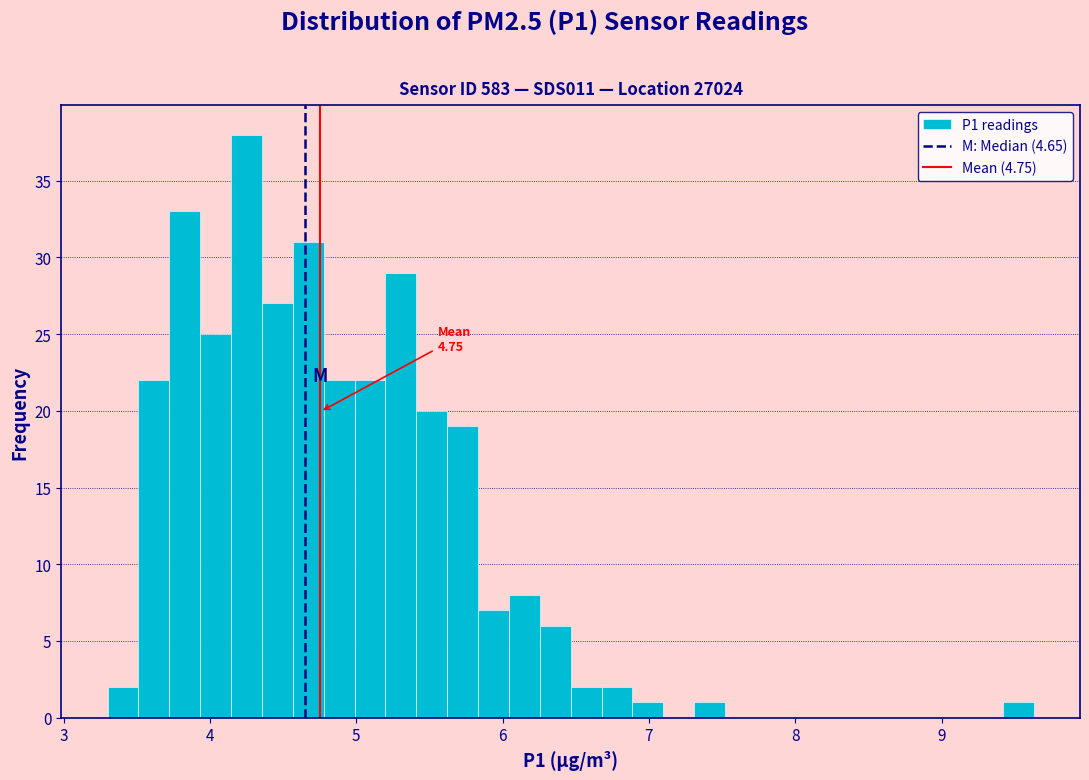

Around what value on the x-axis is the tallest bar? Give the approximate position of its centre, as read against the axis.

4.2